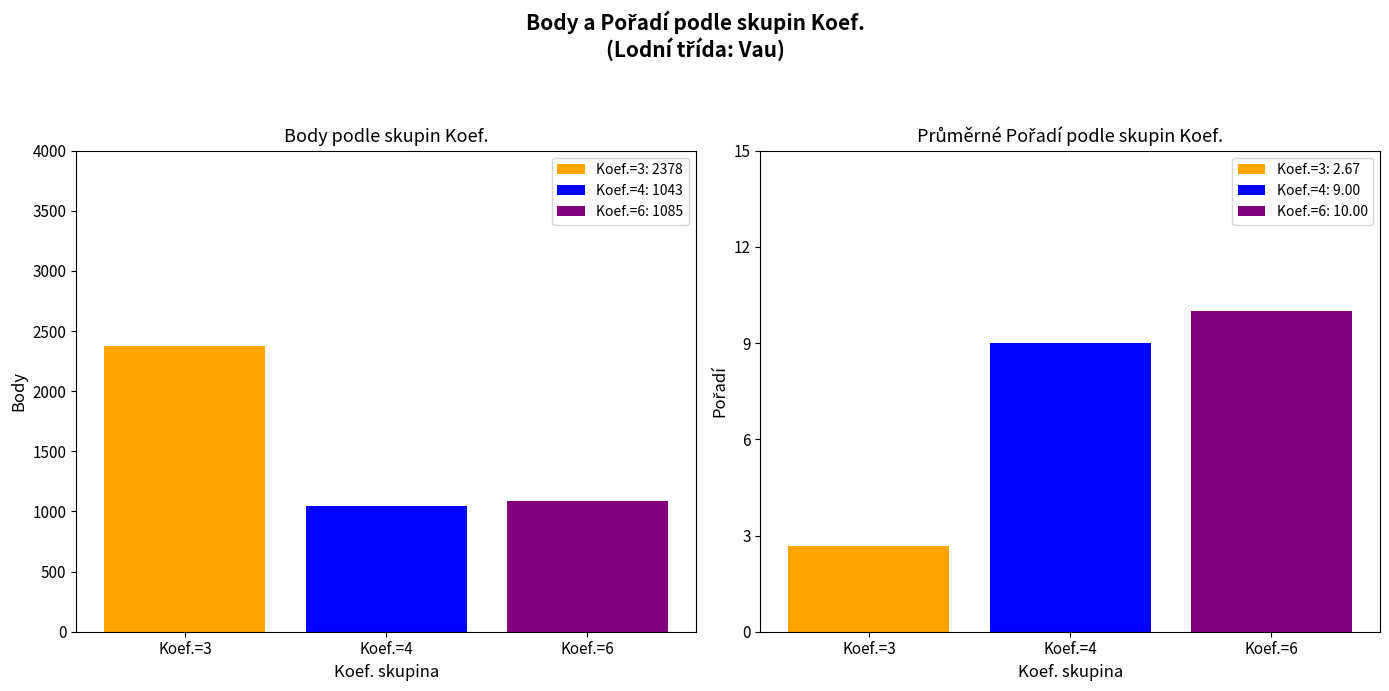

What is the lowest value of the Koef.=6: 10.00 series?

10.0